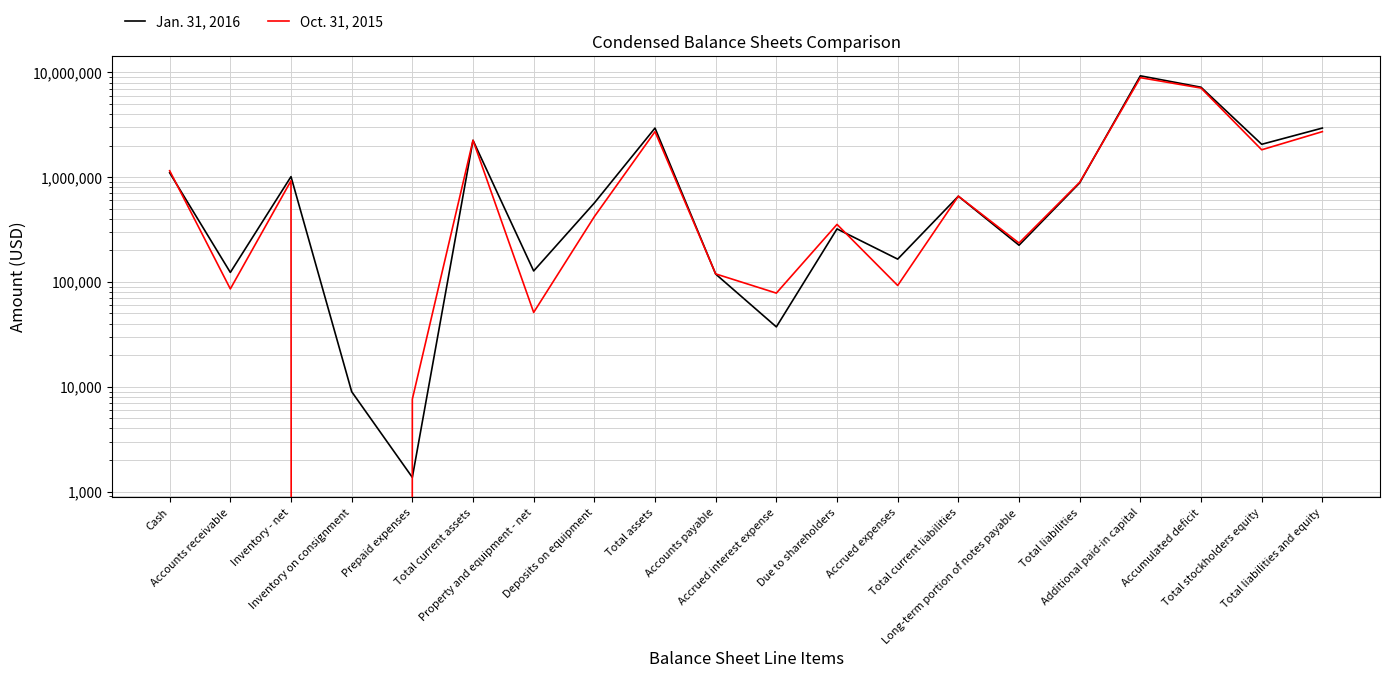

Which category has the highest value across all series?

Additional paid-in capital